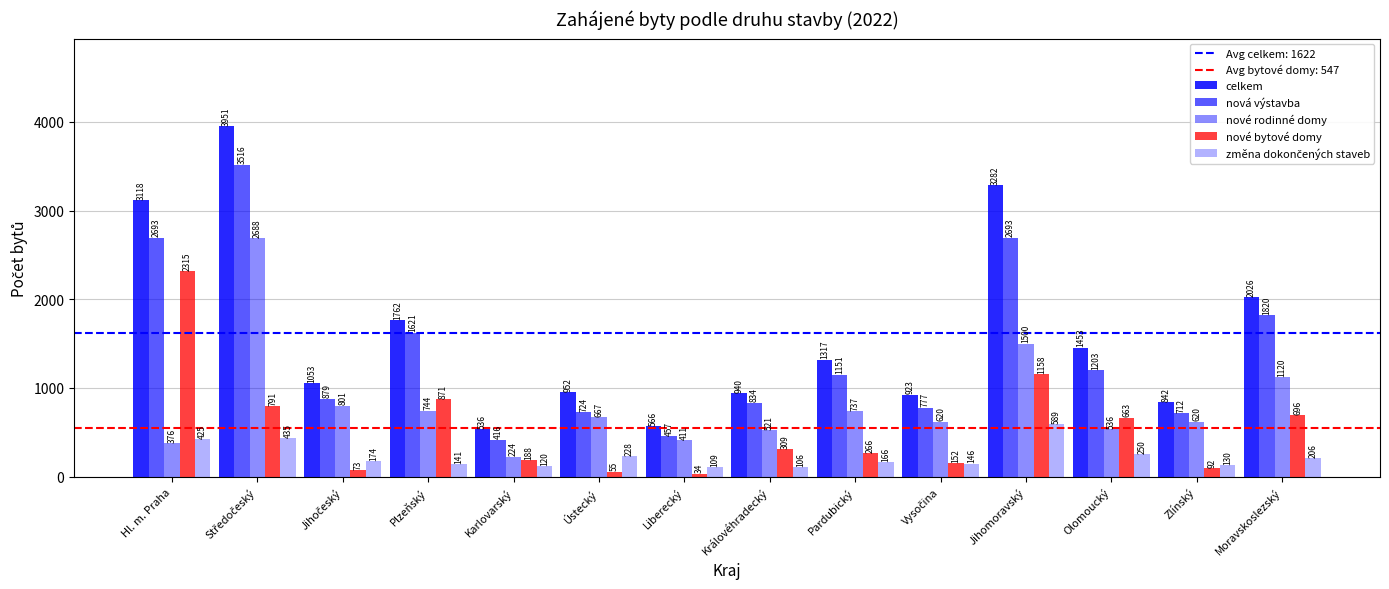

How many data points does each series have?

14